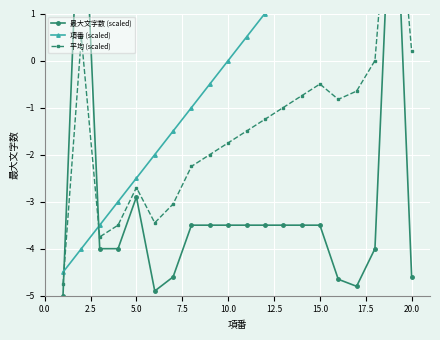

At how many categories does at least one series exceed 1?

9